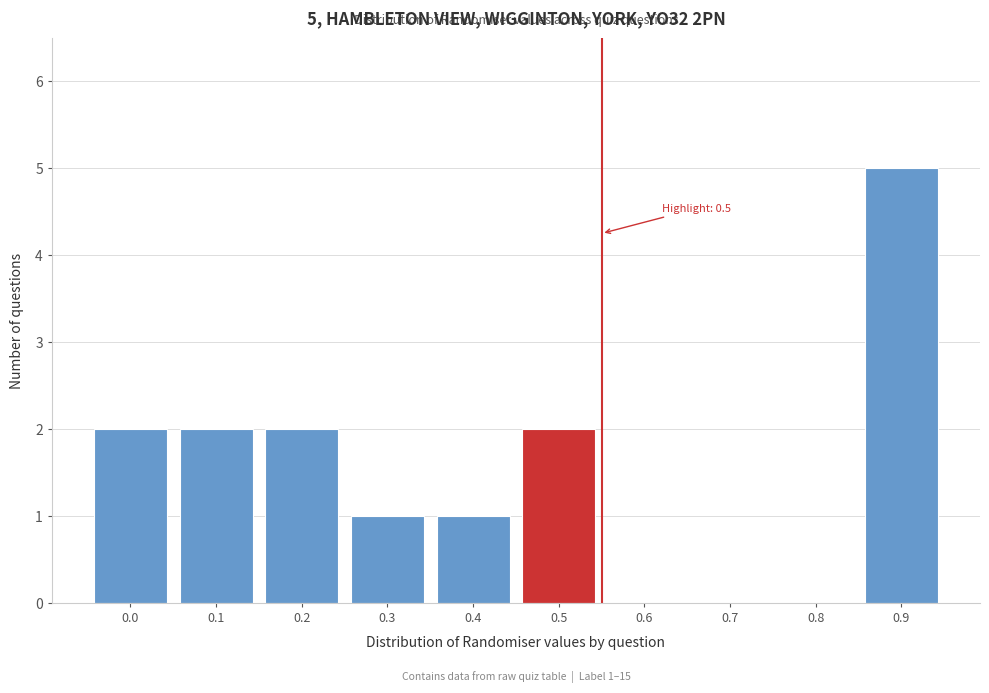

Reading left to right, list all the values displayed in this chart.

0.0=2	0.1=2	0.2=2	0.3=1	0.4=1	0.5=2	0.6=0	0.7=0	0.8=0	0.9=5